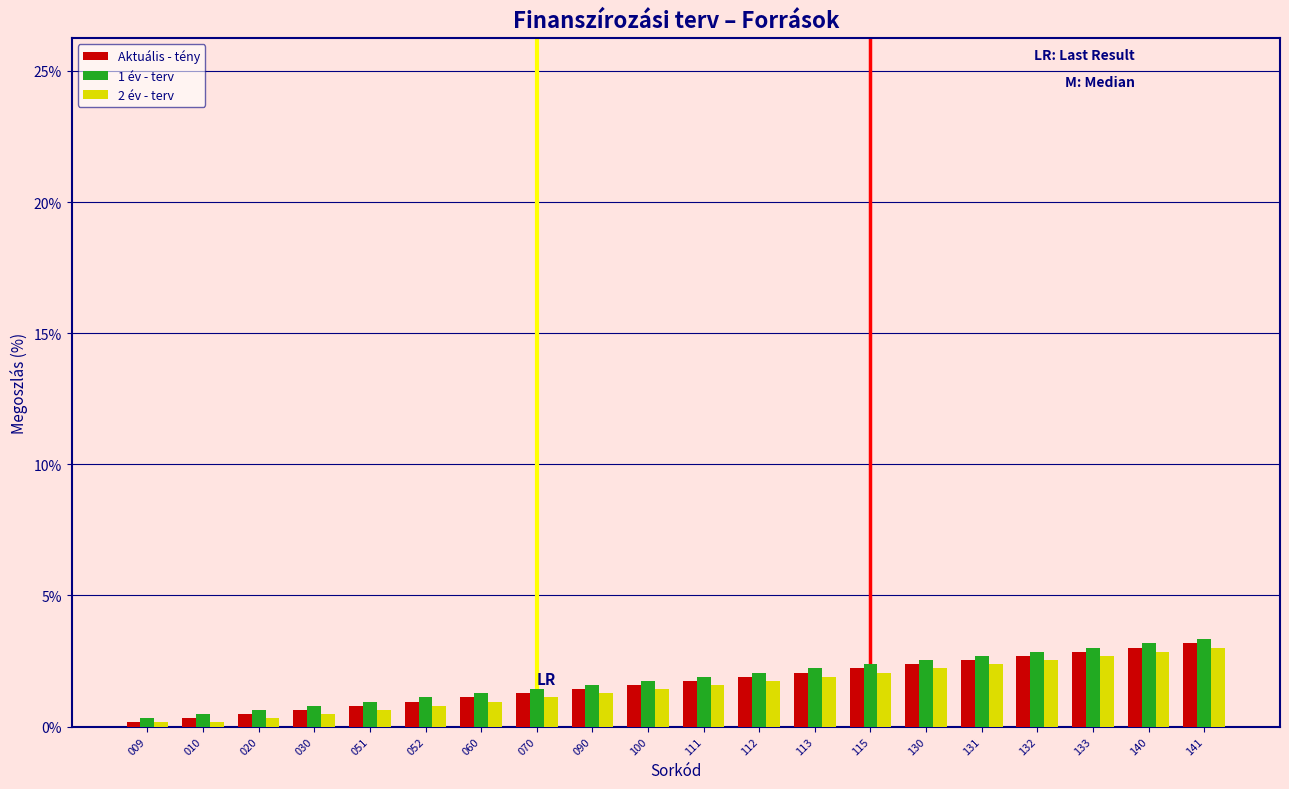

Is the value of 1 év - terv at 112 greater than the value of 2 év - terv at 060?

Yes